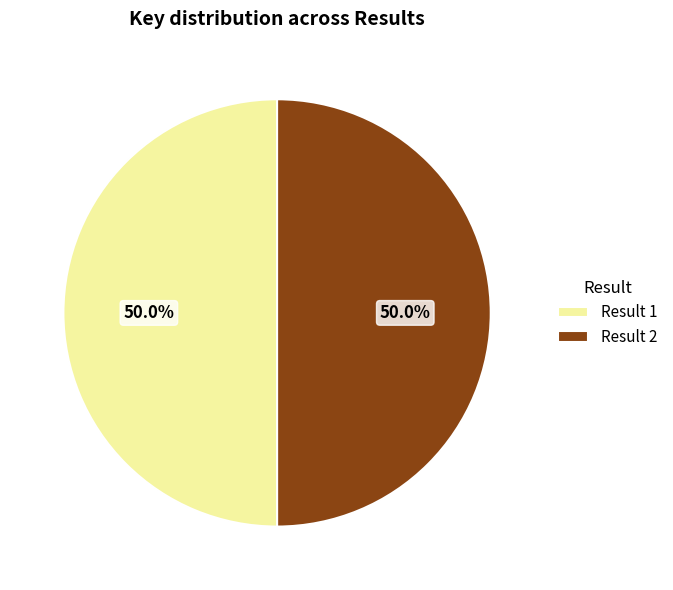

What percentage do Result 1 and Result 2 together represent?

100.0%